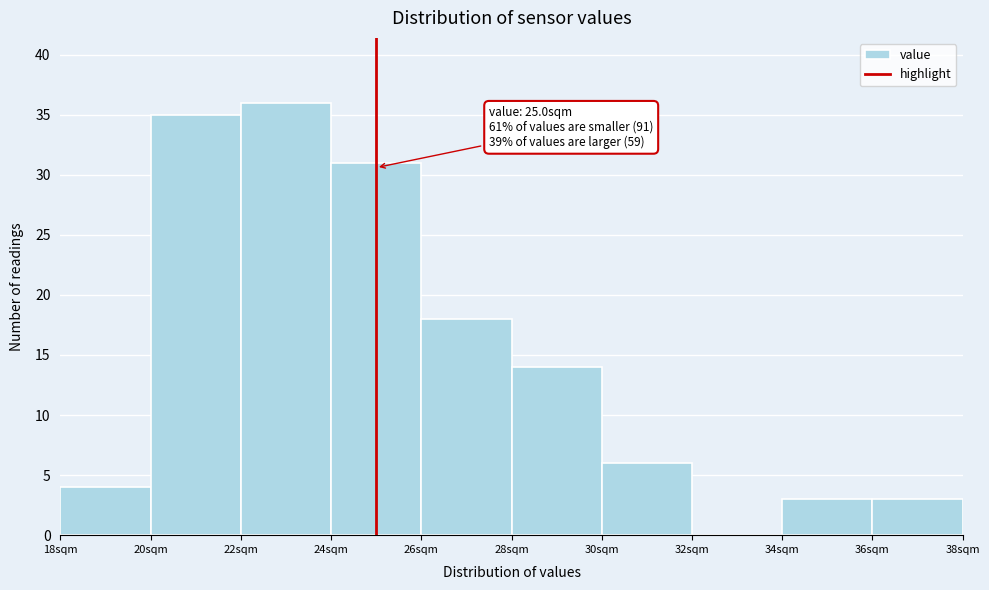

Which range on the x-axis has the tallest bar?

22 to 24